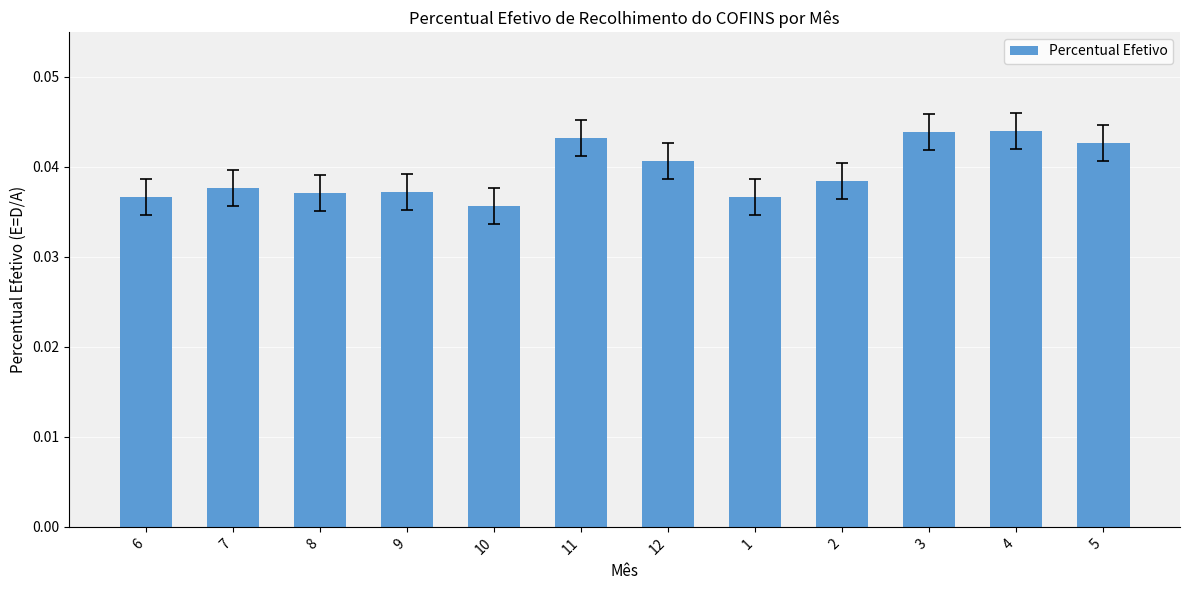

True or false: the data shows 0.1 at 7.

False